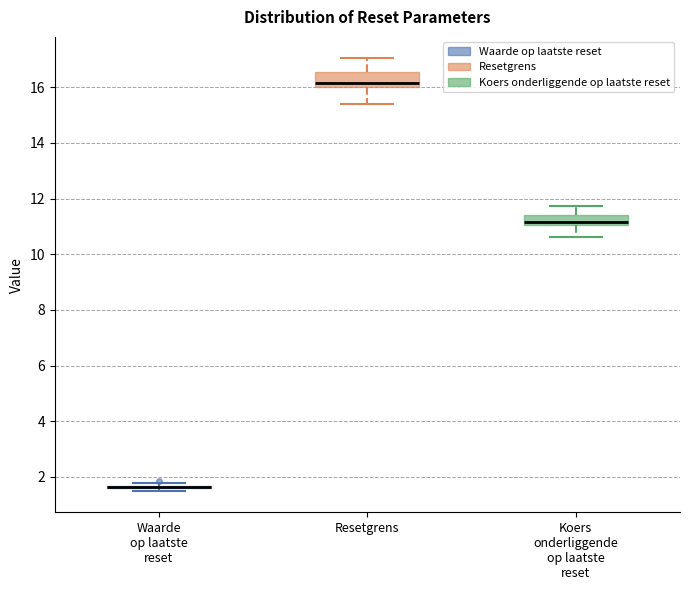

Reading left to right, transcribe this box plot: for each box, give where its median line is, the range the box spans, and where its two whiskers end, as read against the y-axis. The values are not printed on the chart, so give them approximately, as read against the axis.

Waarde op laatste reset: box collapsed to a line at 1.6, whiskers 1.6 to 1.8
Resetgrens: median 16.2, box 16.0 to 16.6, whiskers 15.4 to 17.0
Koers onderliggende op laatste reset: median 11.2, box 11.0 to 11.4, whiskers 10.6 to 11.8